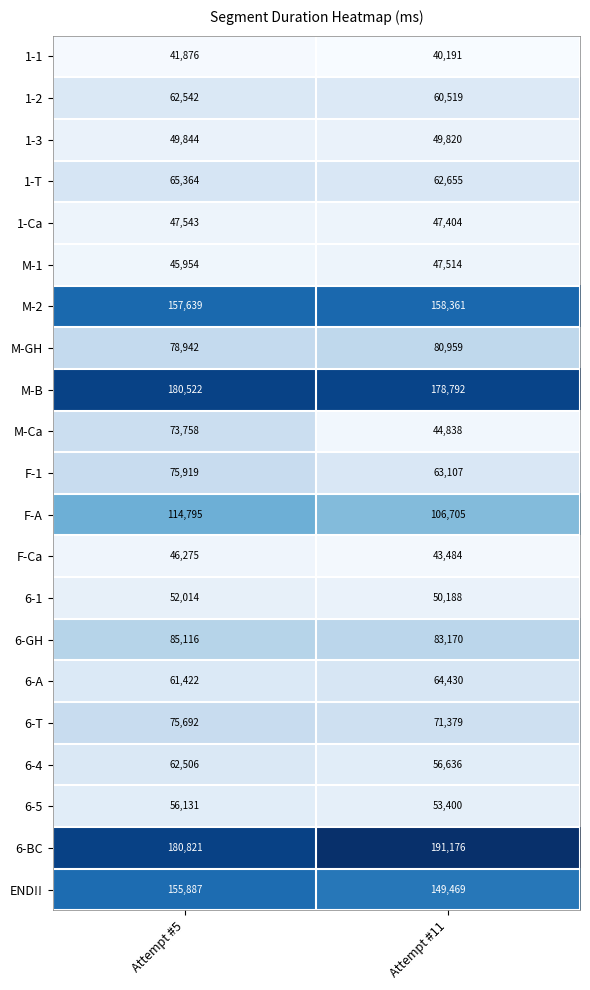

At how many categories does at least one series exceed 86091?

2